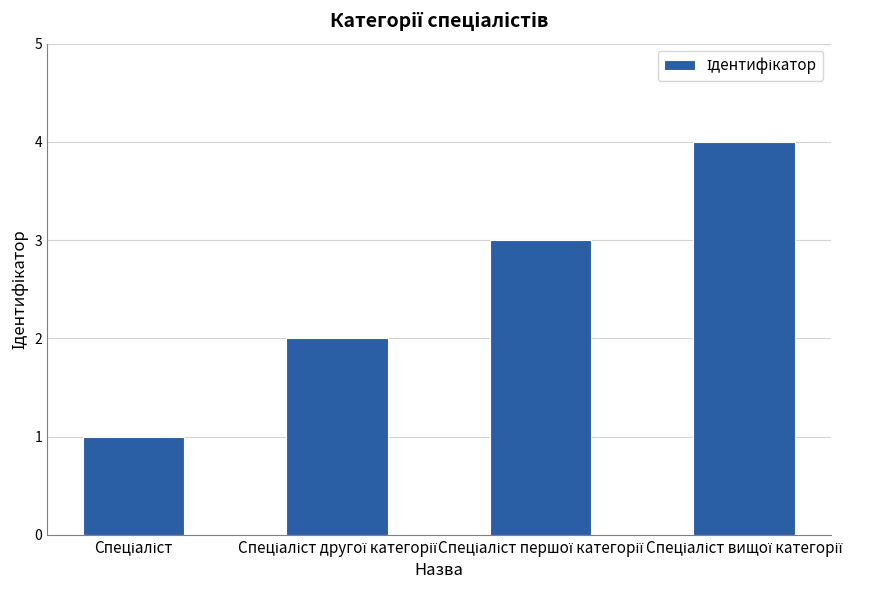

What is the maximum value shown in the chart?

4